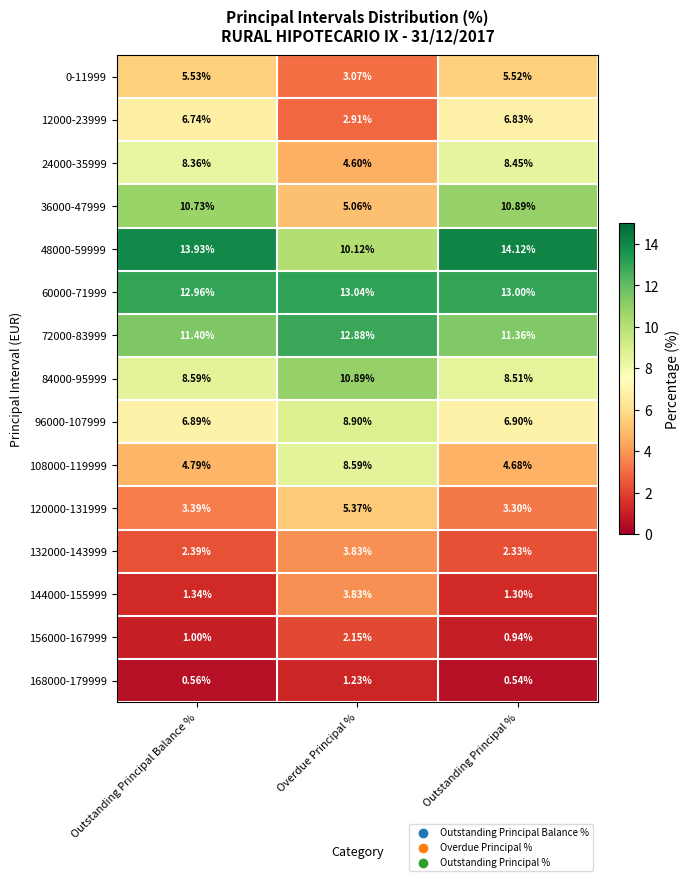

Where does the 12000-23999 series first go above 6?

Outstanding Principal Balance %